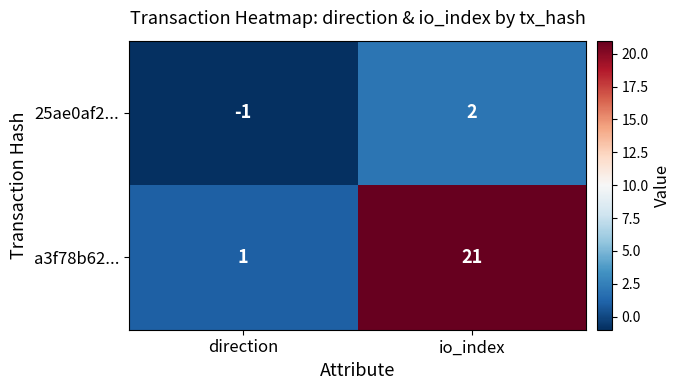

Which series has the largest range (max minus min)?

a3f78b62...